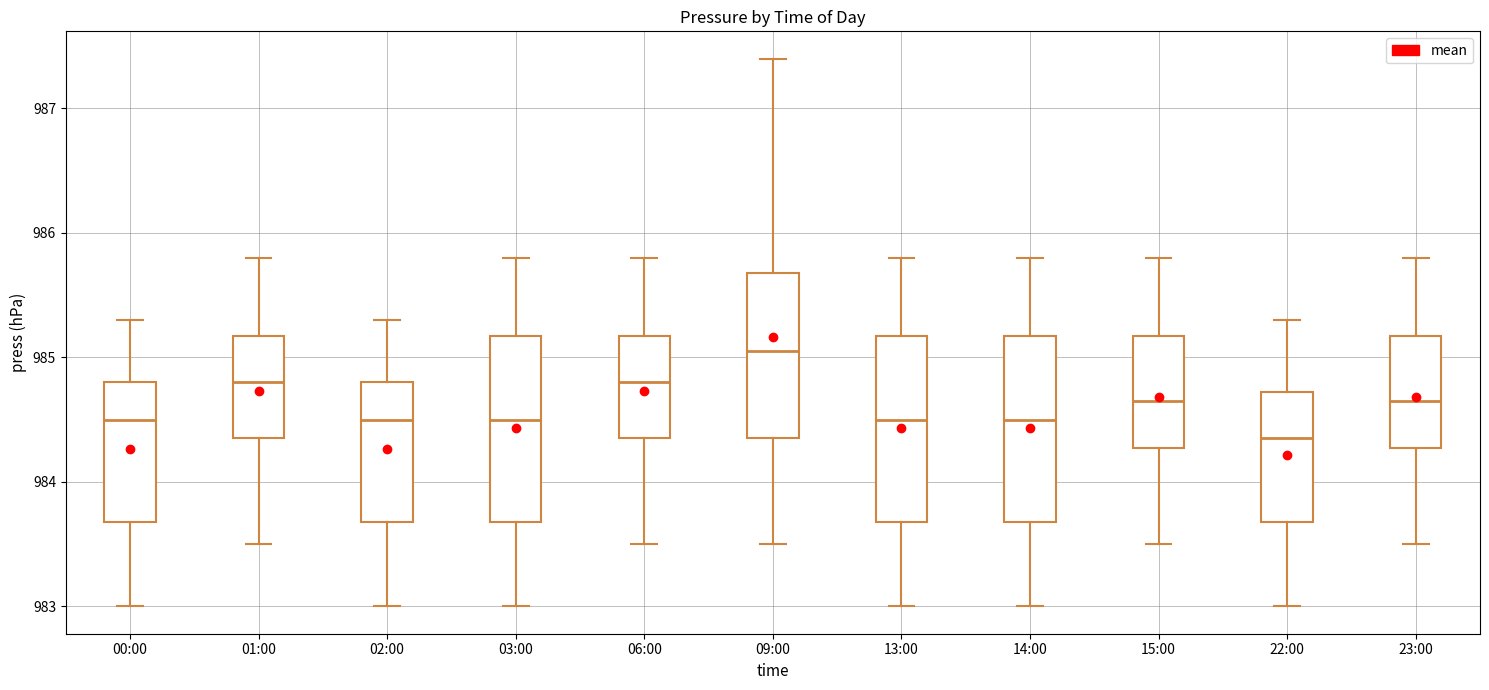

Reading left to right, read every box against the y-axis: the position of its median line, the range the box covers, and the ends of its whiskers. The values are not printed on the chart, so give them approximately, as read against the axis.

00:00: median 984.5, box 983.7 to 984.8, whiskers 983.0 to 985.3
01:00: median 984.8, box 984.4 to 985.2, whiskers 983.5 to 985.8
02:00: median 984.5, box 983.7 to 984.8, whiskers 983.0 to 985.3
03:00: median 984.5, box 983.7 to 985.2, whiskers 983.0 to 985.8
06:00: median 984.8, box 984.4 to 985.2, whiskers 983.5 to 985.8
09:00: median 985.1, box 984.4 to 985.7, whiskers 983.5 to 987.4
13:00: median 984.5, box 983.7 to 985.2, whiskers 983.0 to 985.8
14:00: median 984.5, box 983.7 to 985.2, whiskers 983.0 to 985.8
15:00: median 984.7, box 984.3 to 985.2, whiskers 983.5 to 985.8
22:00: median 984.4, box 983.7 to 984.7, whiskers 983.0 to 985.3
23:00: median 984.7, box 984.3 to 985.2, whiskers 983.5 to 985.8